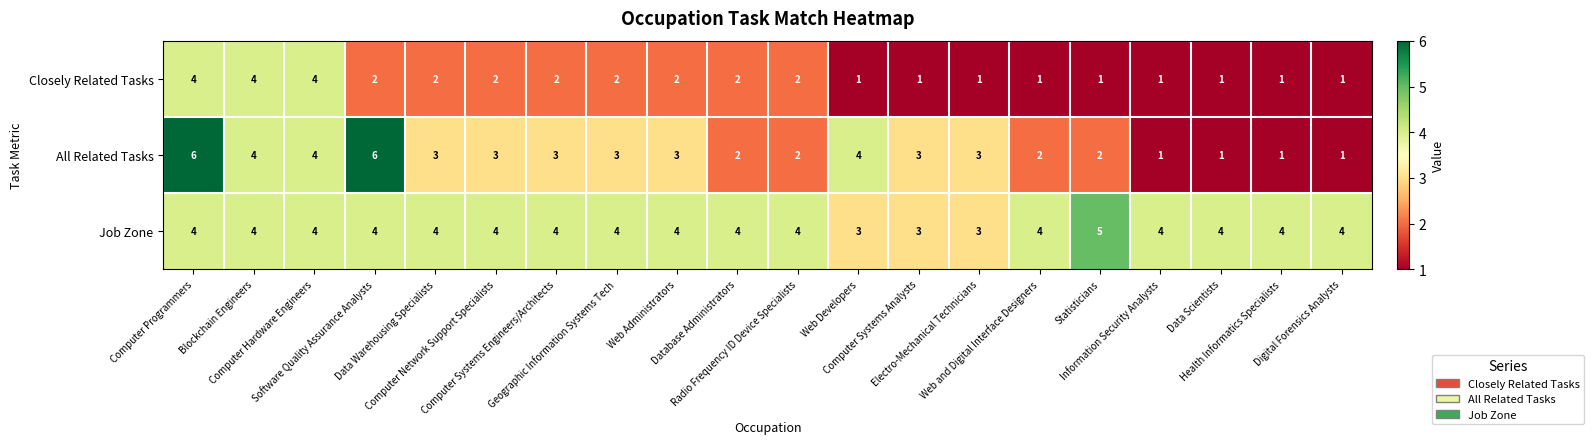

Count the Closely Related Tasks values in the range 1 to 2.

17